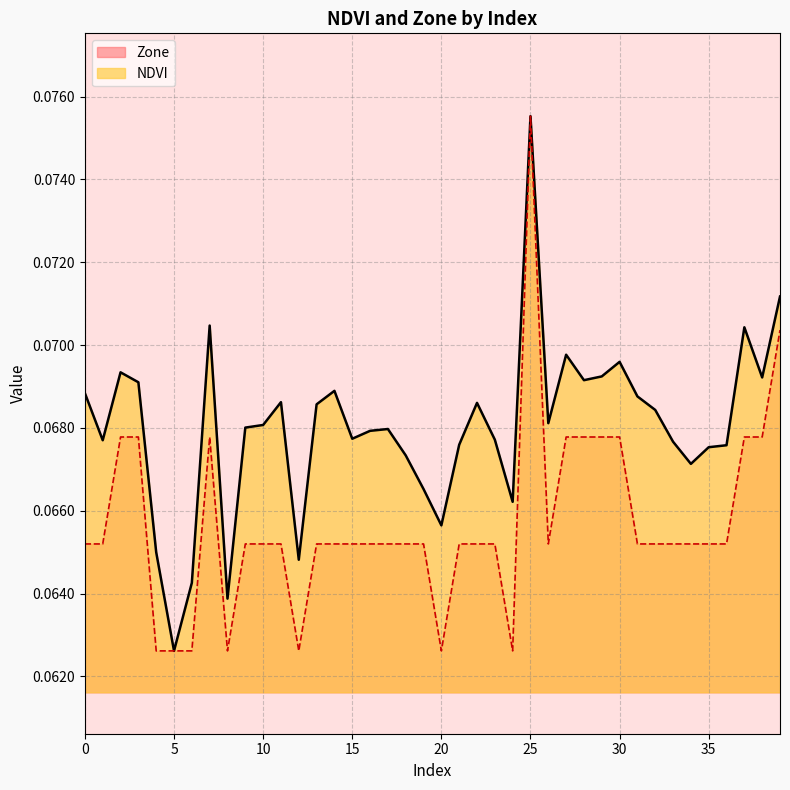

In Zone, how many points are higher than both neighbors (excluding endpoints)?

2